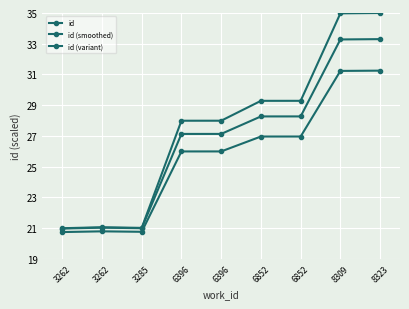

What is the difference between the maximum and minimum values in the id series?

14.0